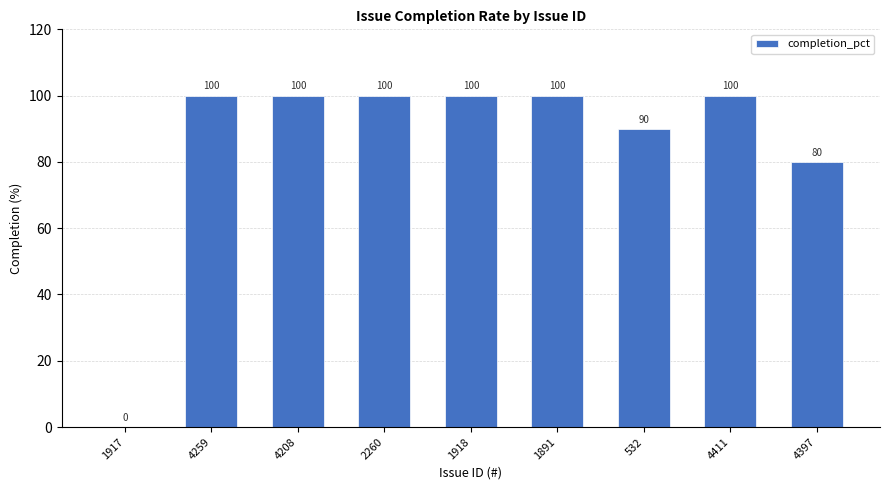

What is the sum of the values at 2260 and 532?

190